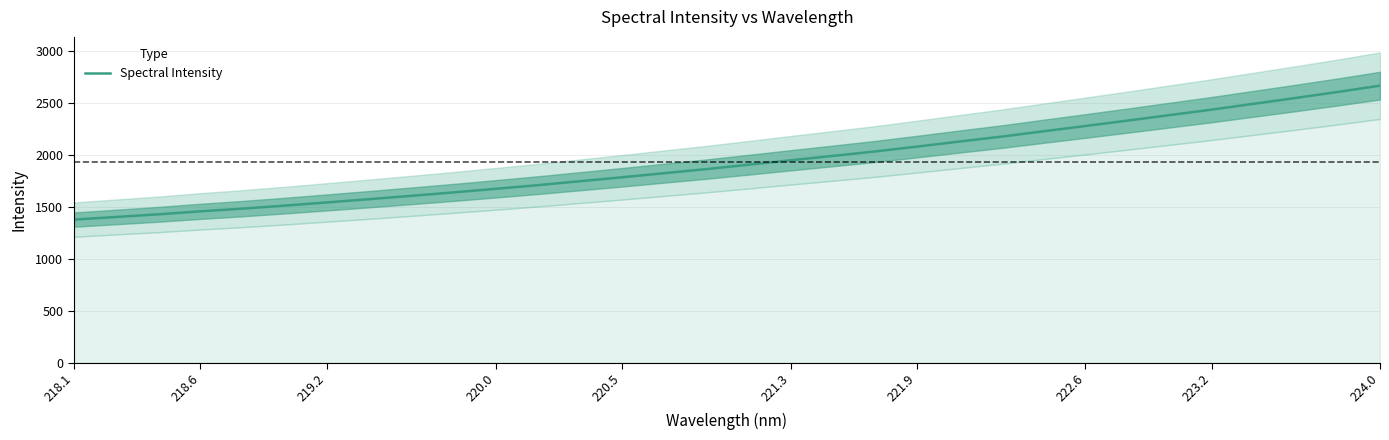

Is this an area chart (filled region under the line)?

No